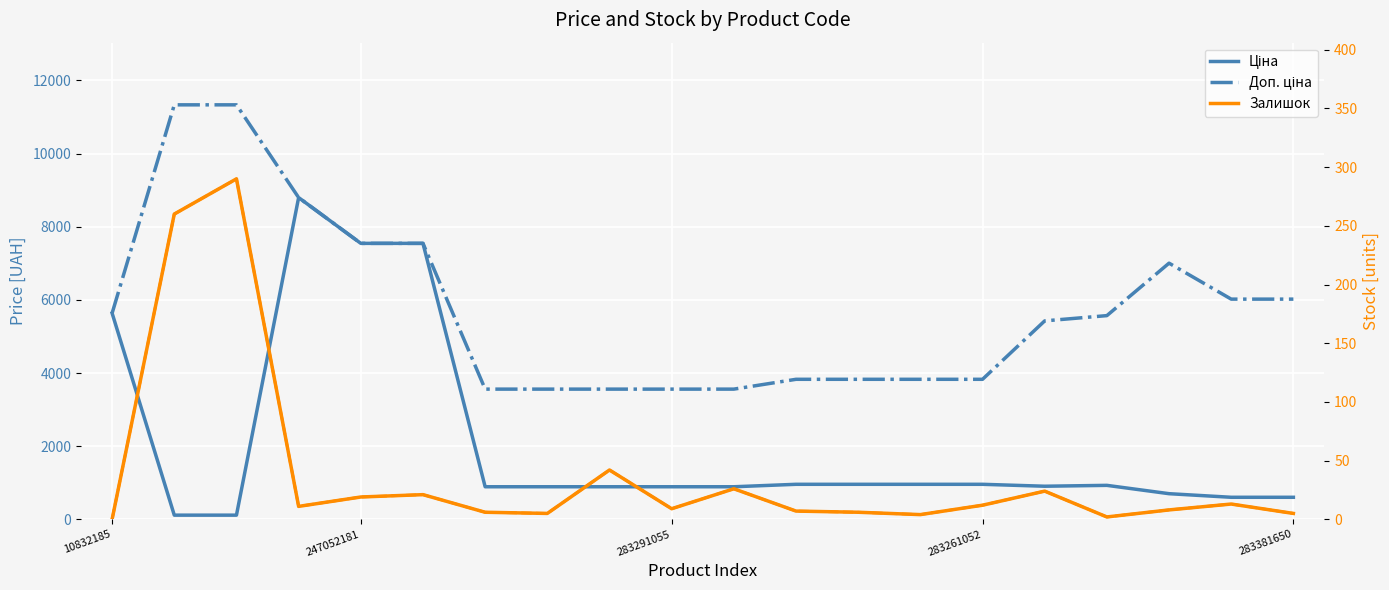

List the series in order of their peak value, lowest first.

Залишок, Залишок (dash), Ціна, Доп. ціна